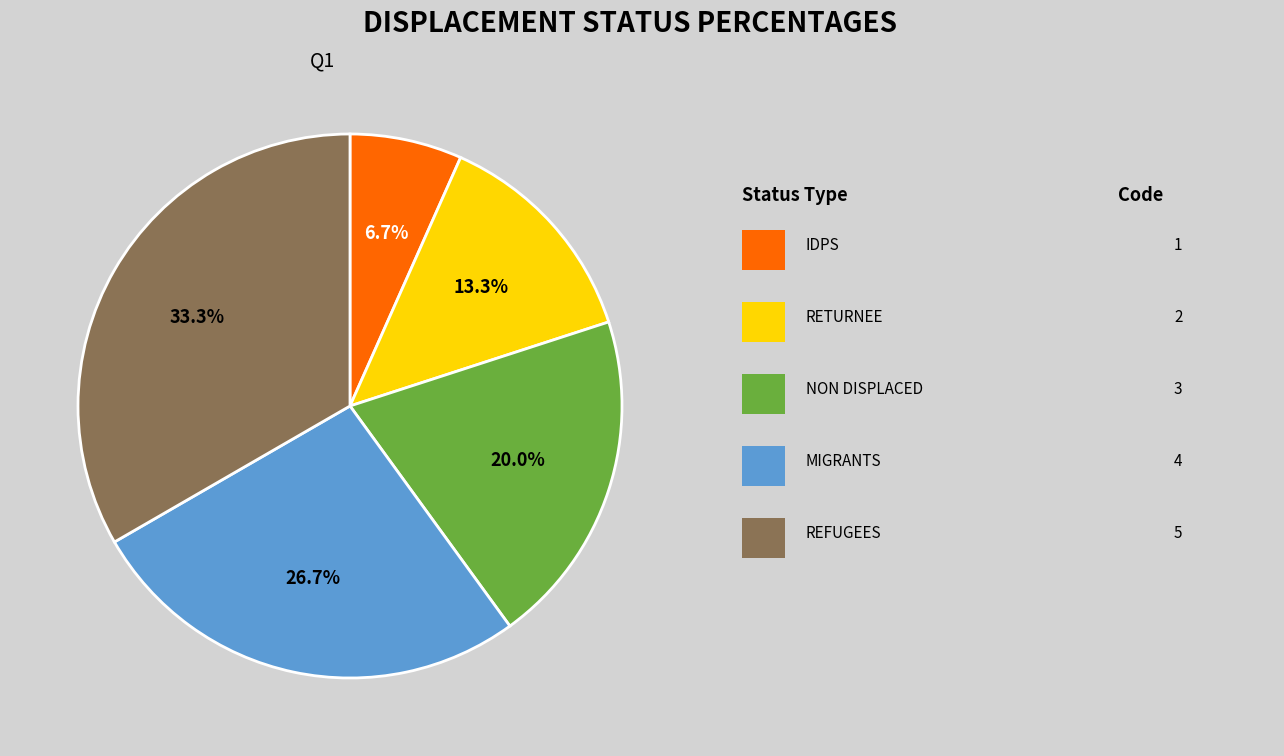

Is there a majority slice in this chart?

No